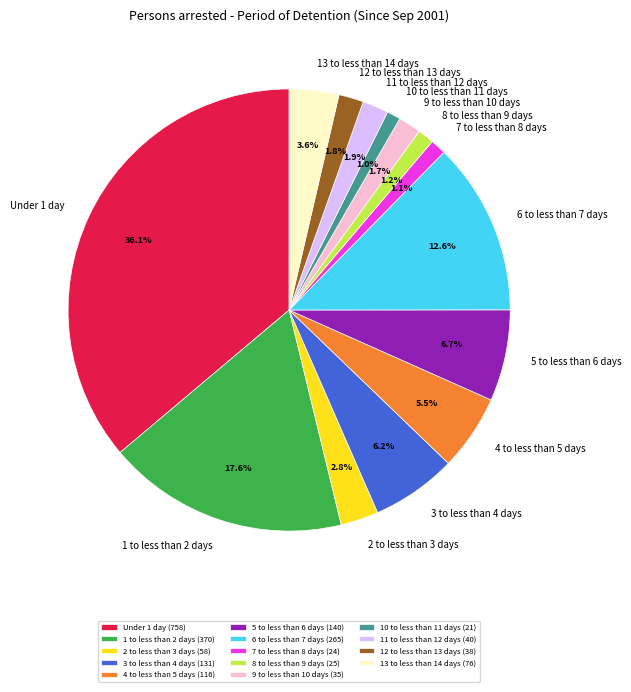

True or false: 13 to less than 14 days accounts for 4% of the total.

True